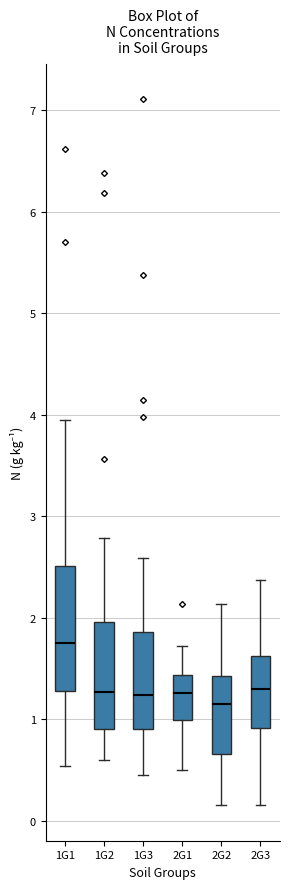

Reading left to right, transcribe this box plot: for each box, give where its median line is, the range the box spans, and where its two whiskers end, as read against the y-axis. The values are not printed on the chart, so give them approximately, as read against the axis.

1G1: median 1.8, box 1.3 to 2.5, whiskers 0.5 to 3.9
1G2: median 1.3, box 0.9 to 2.0, whiskers 0.6 to 2.8
1G3: median 1.2, box 0.9 to 1.9, whiskers 0.4 to 2.6
2G1: median 1.3, box 1.0 to 1.4, whiskers 0.5 to 1.7
2G2: median 1.2, box 0.7 to 1.4, whiskers 0.2 to 2.1
2G3: median 1.3, box 0.9 to 1.6, whiskers 0.2 to 2.4